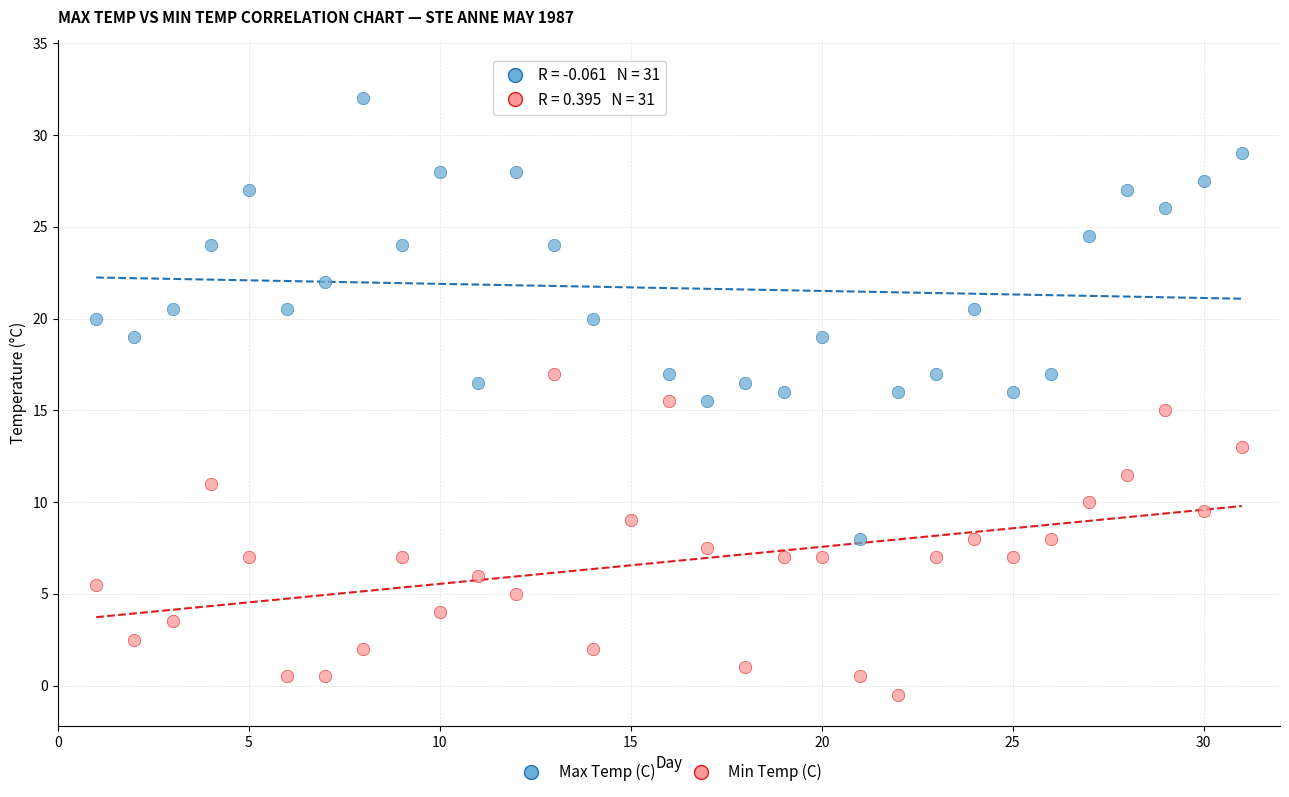

Across all data points, what is the range of X values (max minus min)?

30.0